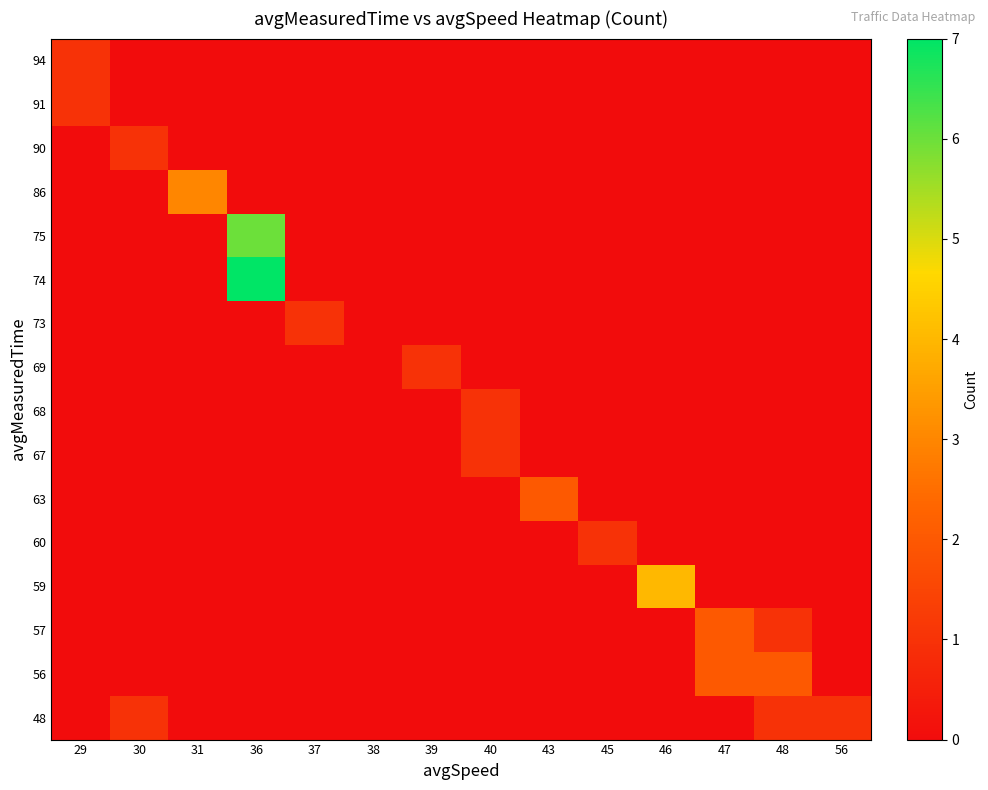

What is the difference between the highest and lowest values at 48?

2